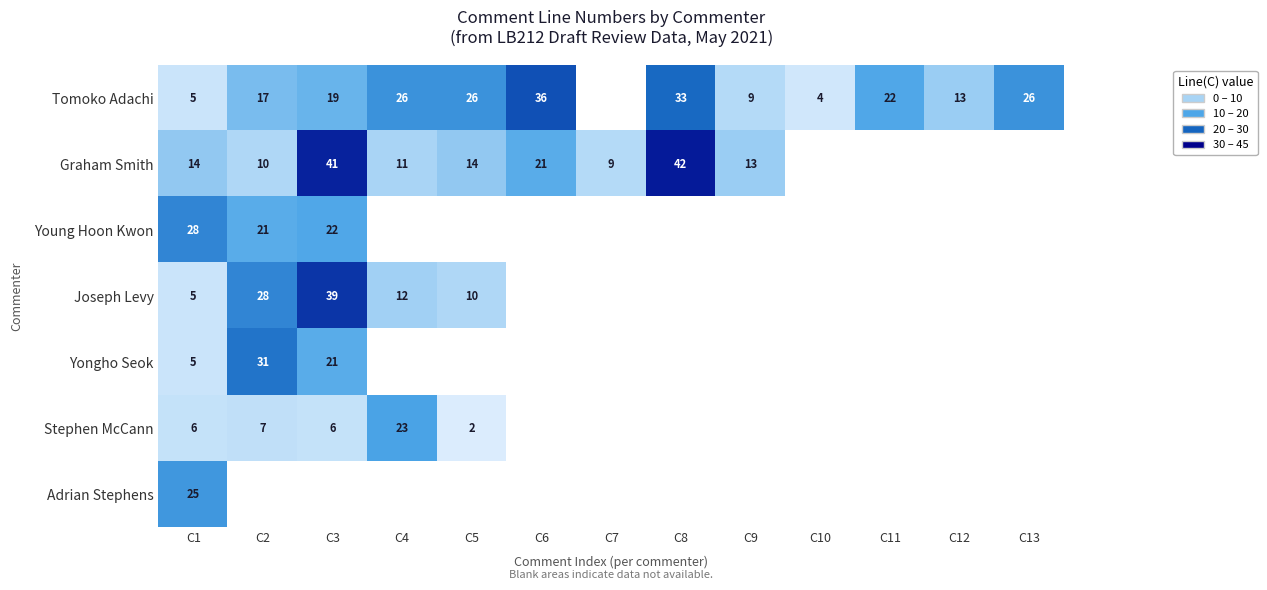

Is the value of Graham Smith at C1 greater than the value of Young Hoon Kwon at C2?

No